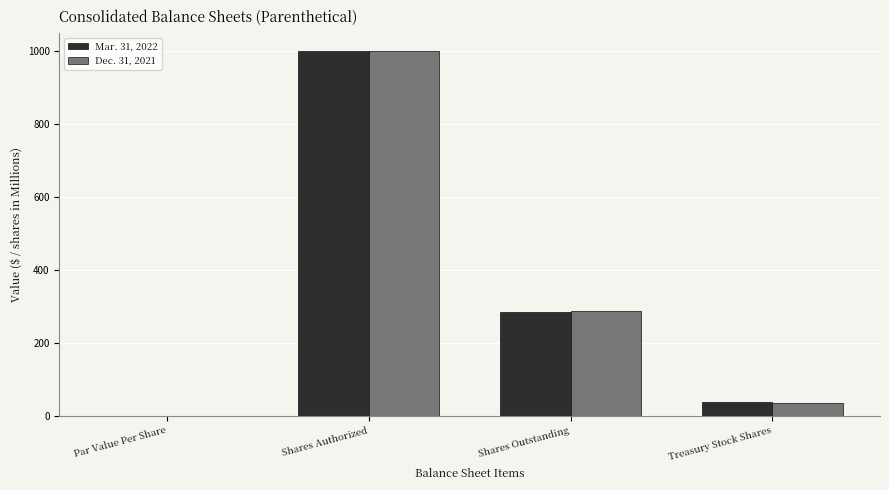

What is the total value across all series at Treasury Stock Shares?

71.9